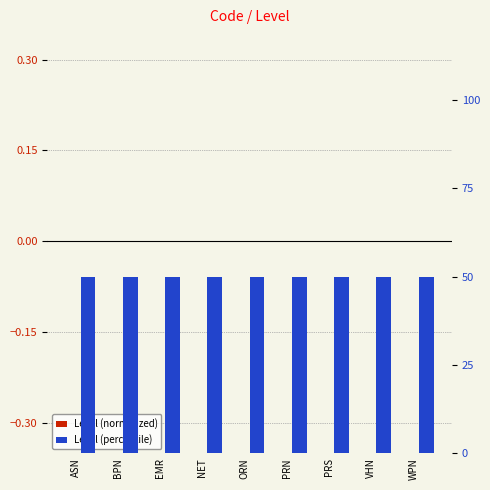

Is the value of Level (percentile) at NET greater than the value of Level (normalized) at WPN?

Yes